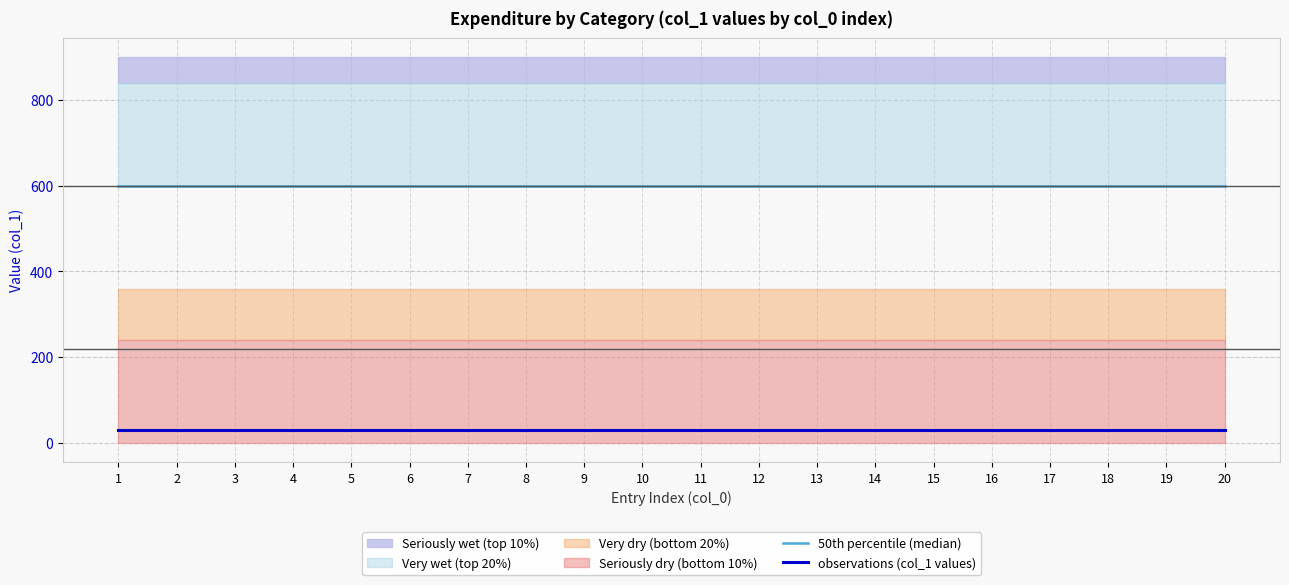

True or false: 50th percentile (median) has more than 0 interior local peaks.

False